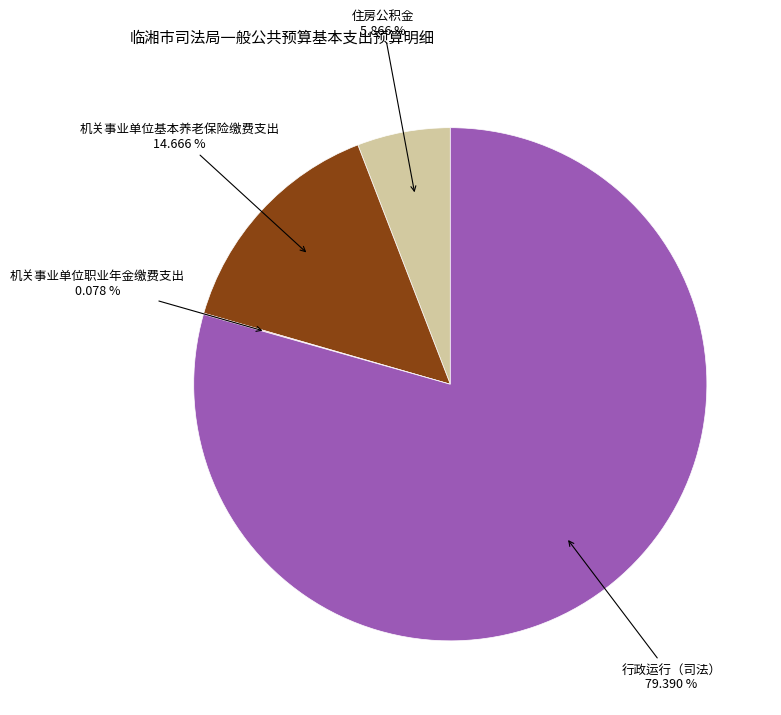

Does any single category account for the majority?

Yes